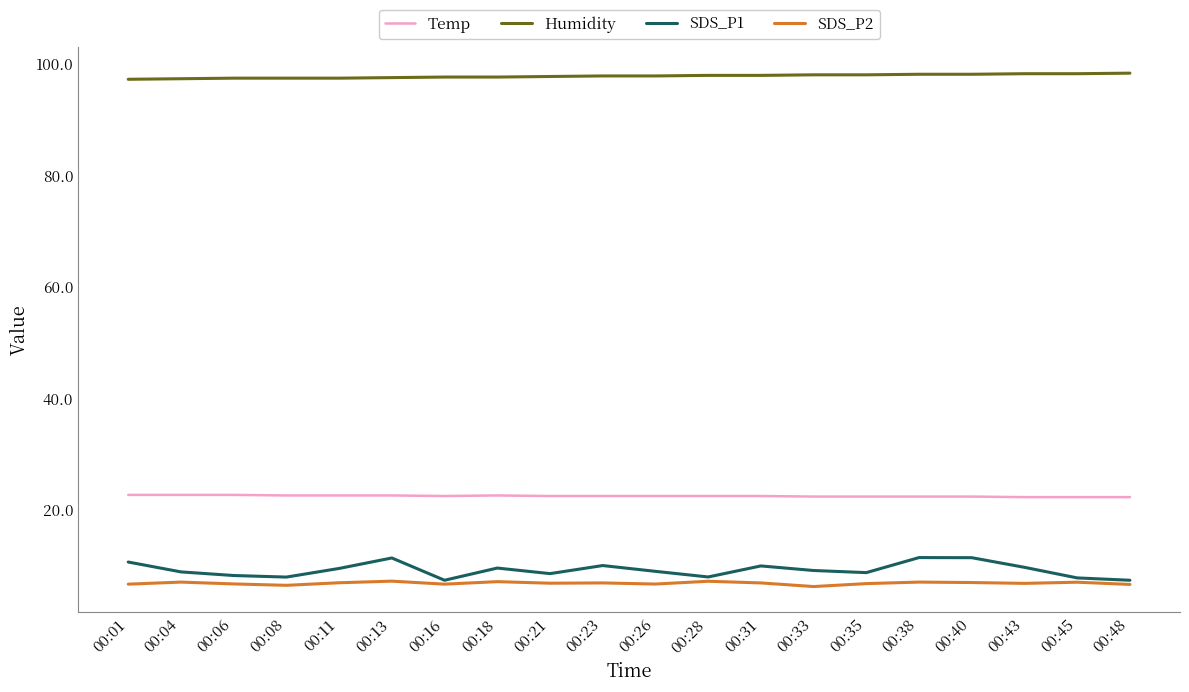

At how many categories does at least one series exceed 38?

20